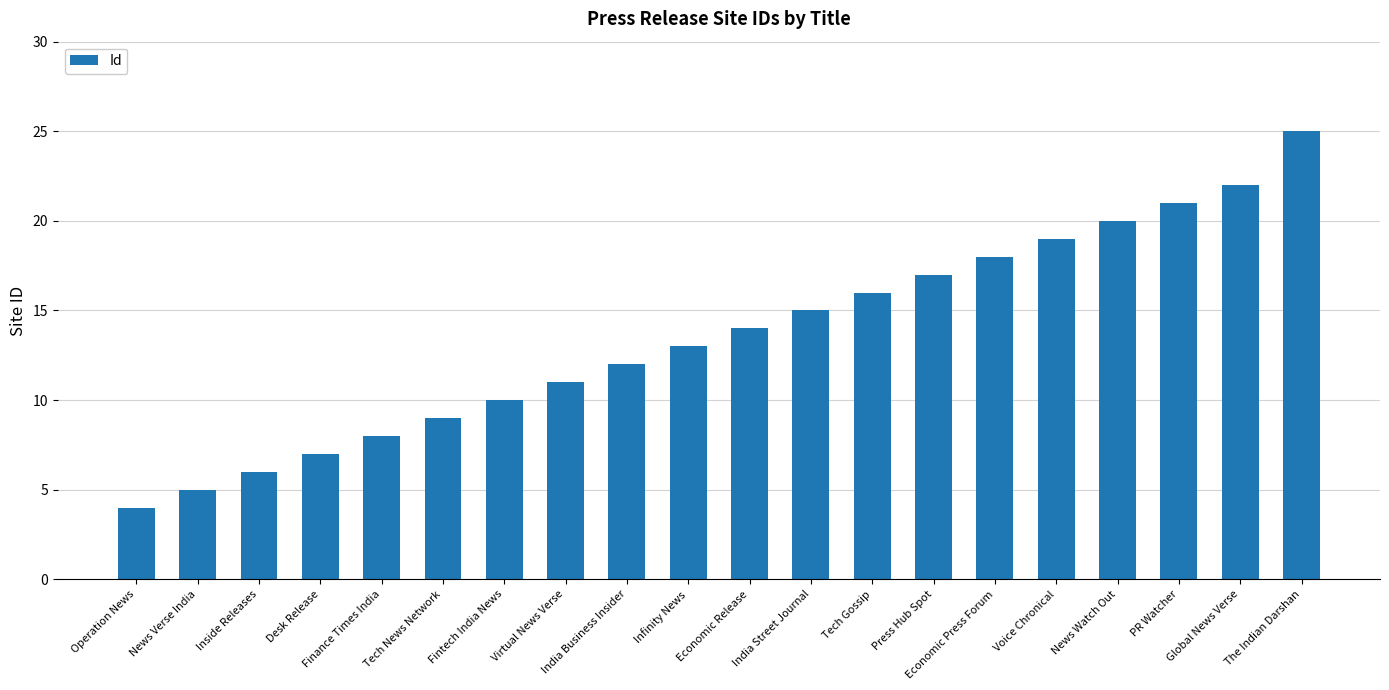

What is the minimum value shown in the chart?

4